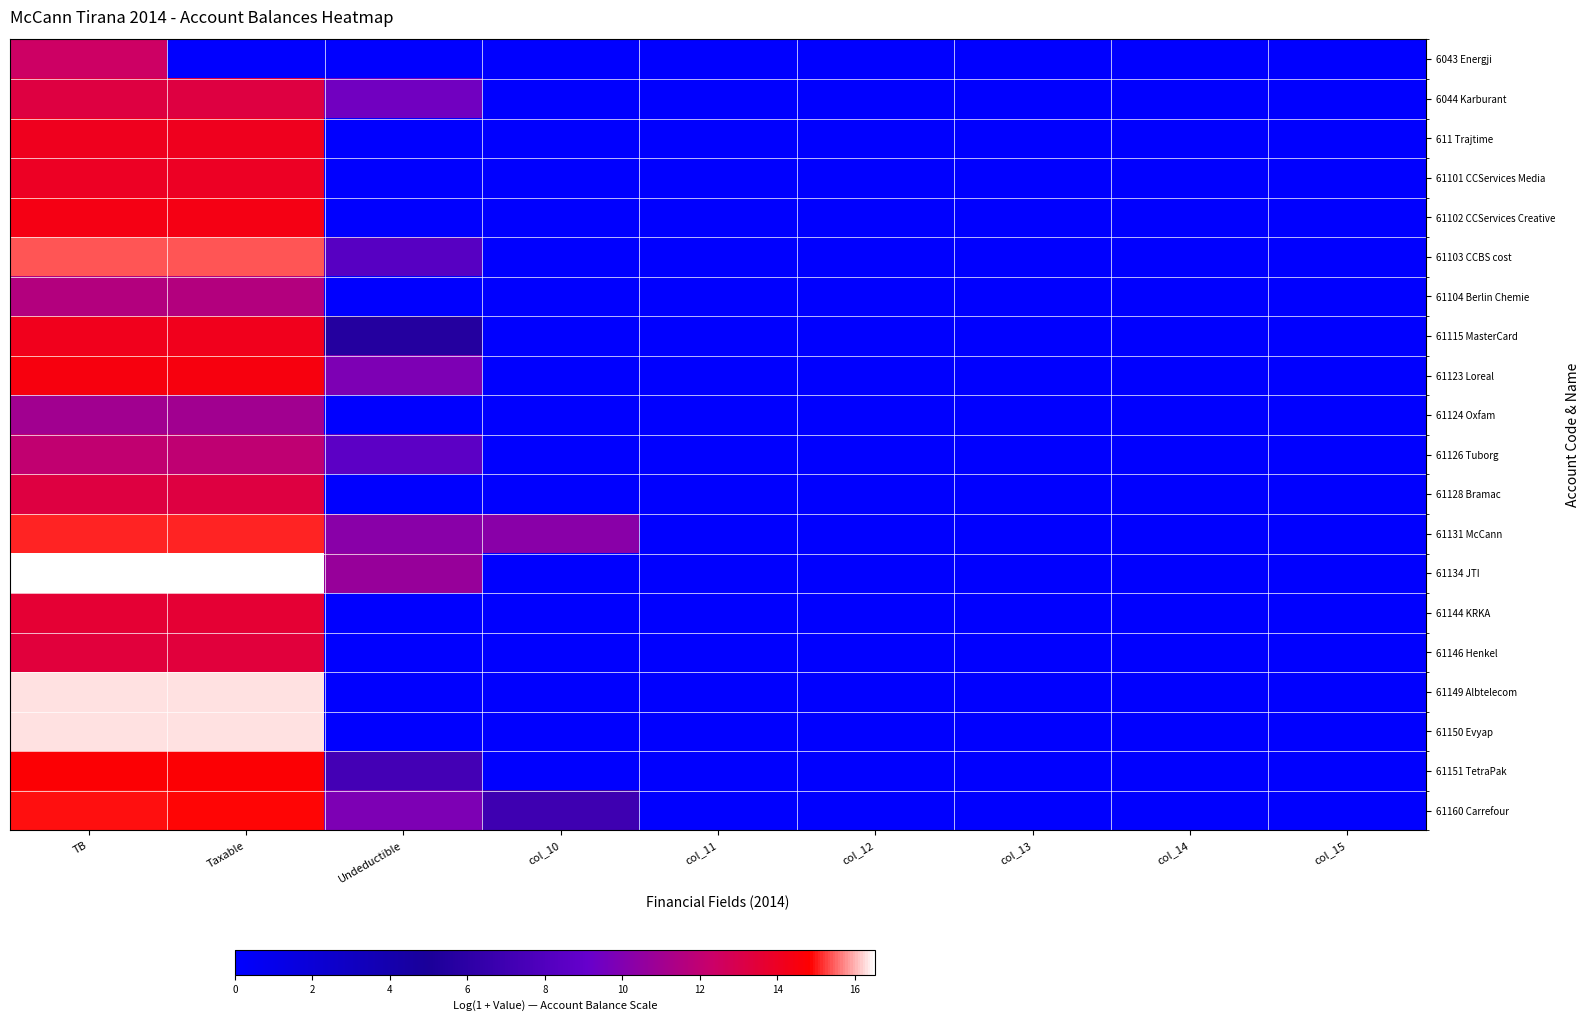

List the series in order of their peak value, lowest first.

61124 Oxfam, 61104 Berlin Chemie, 61126 Tuborg, 6043 Energji, 61128 Bramac, 6044 Karburant, 61146 Henkel, 61144 KRKA, 61101 CCServices Media, 611 Trajtime, 61115 MasterCard, 61102 CCServices Creative, 61123 Loreal, 61151 TetraPak, 61160 Carrefour, 61131 McCann, 61103 CCBS cost, 61150 Evyap, 61149 Albtelecom, 61134 JTI